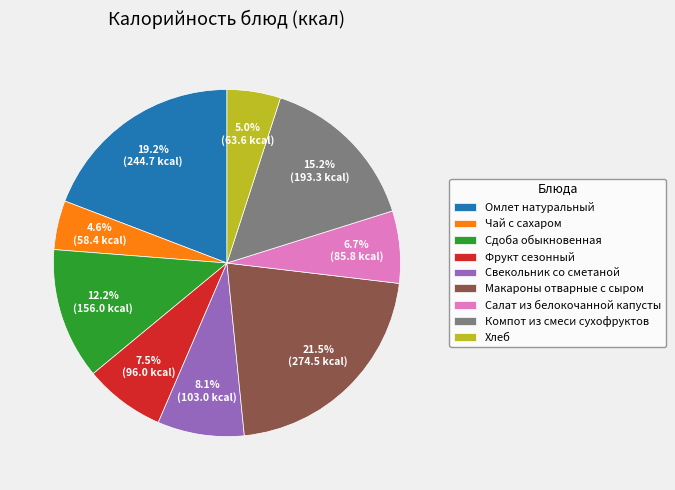

Which has a higher value, Салат из белокочанной капусты or Макароны отварные с сыром?

Макароны отварные с сыром